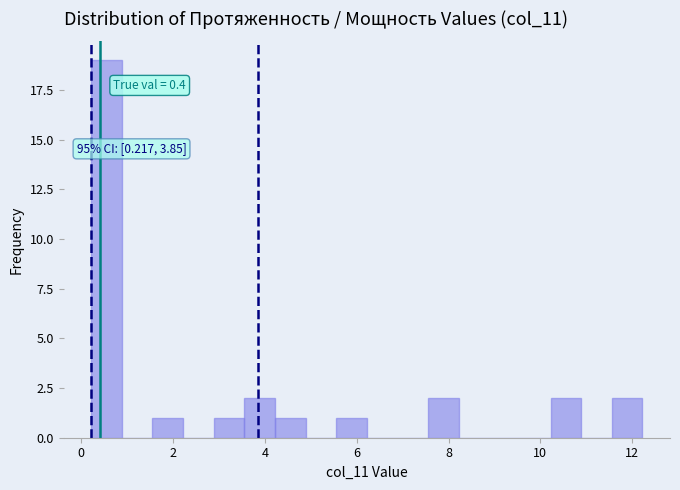

Around what value on the x-axis is the tallest bar? Give the approximate position of its centre, as read against the axis.

0.6